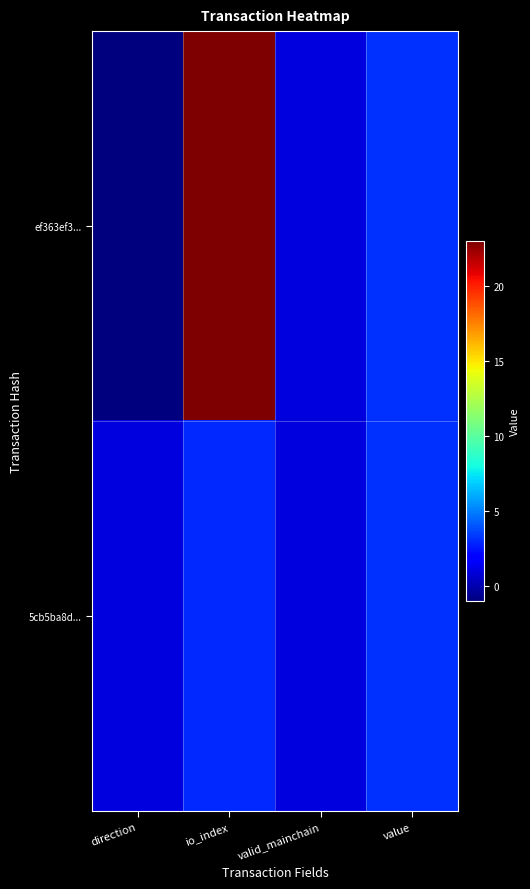

Which has a higher value, io_index or direction?

io_index